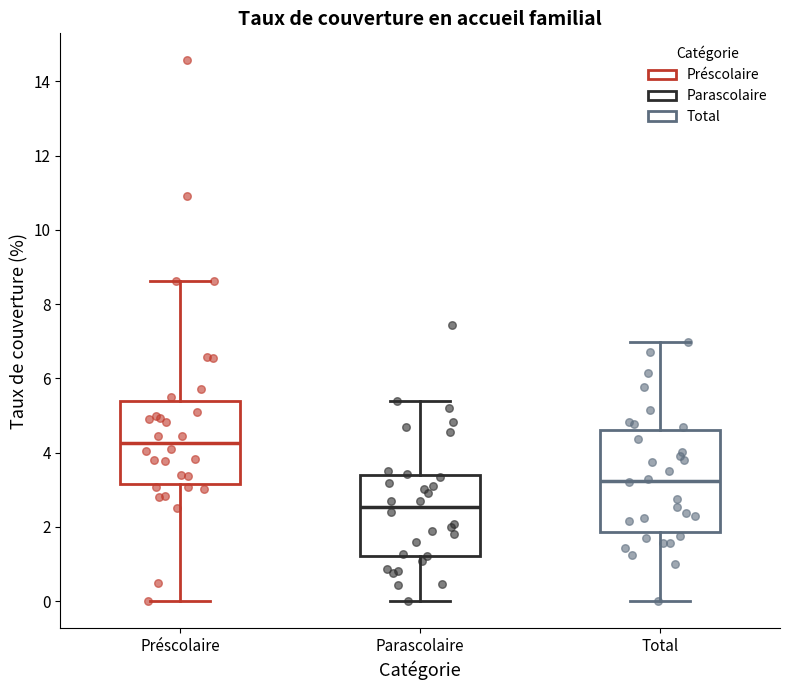

Comparing the boxes themselves (not the whiskers), which one is the tallest?

Total